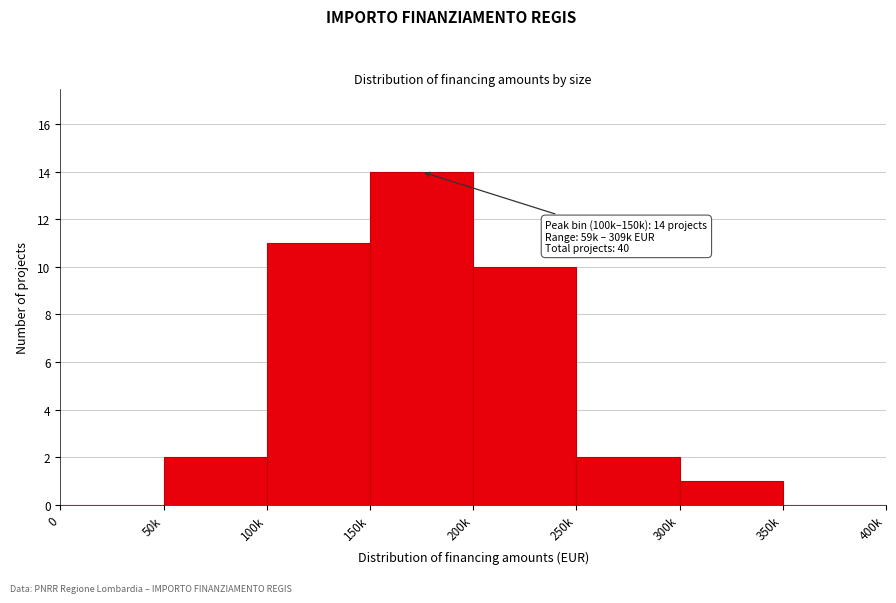

Reading left to right, transcribe all the data shown in this chart.

0=0	50k=2	100k=11	150k=14	200k=10	250k=2	300k=1	350k=0